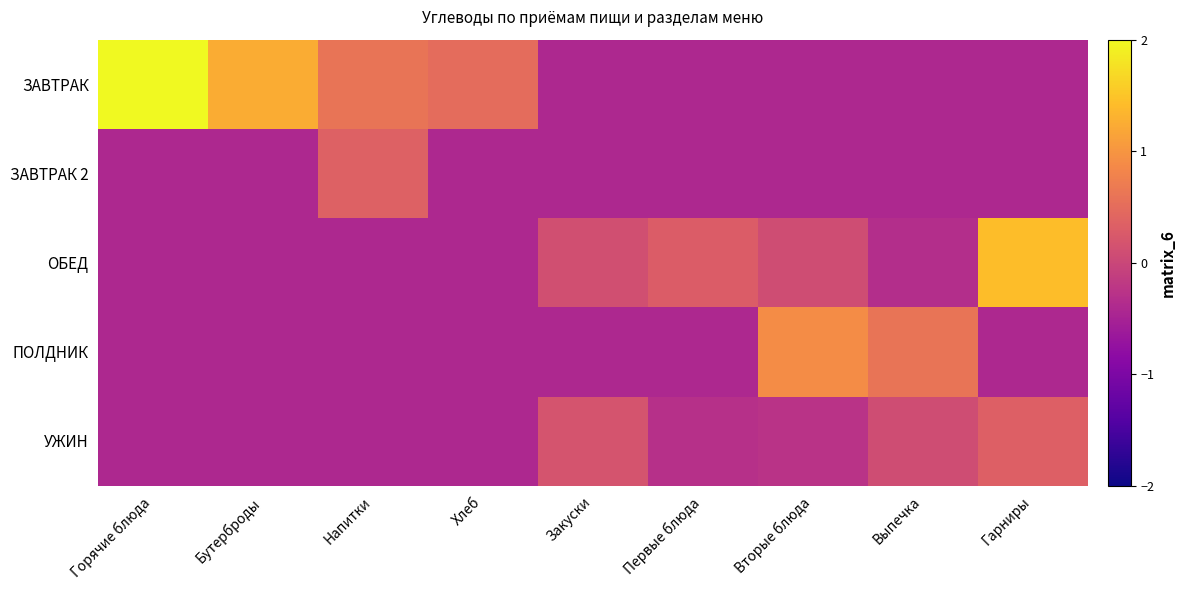

Between Напитки and Вторые блюда, which series saw the biggest shift?

ПОЛДНИК